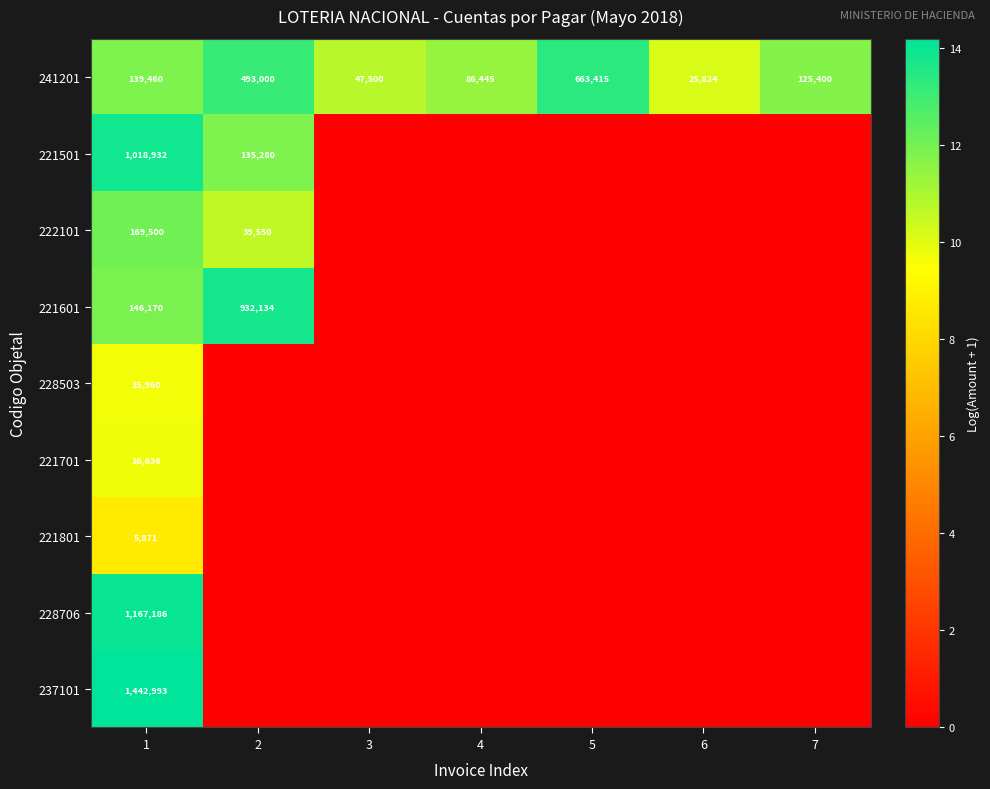

True or false: 228706 has a value of 6.2 at 1.

False